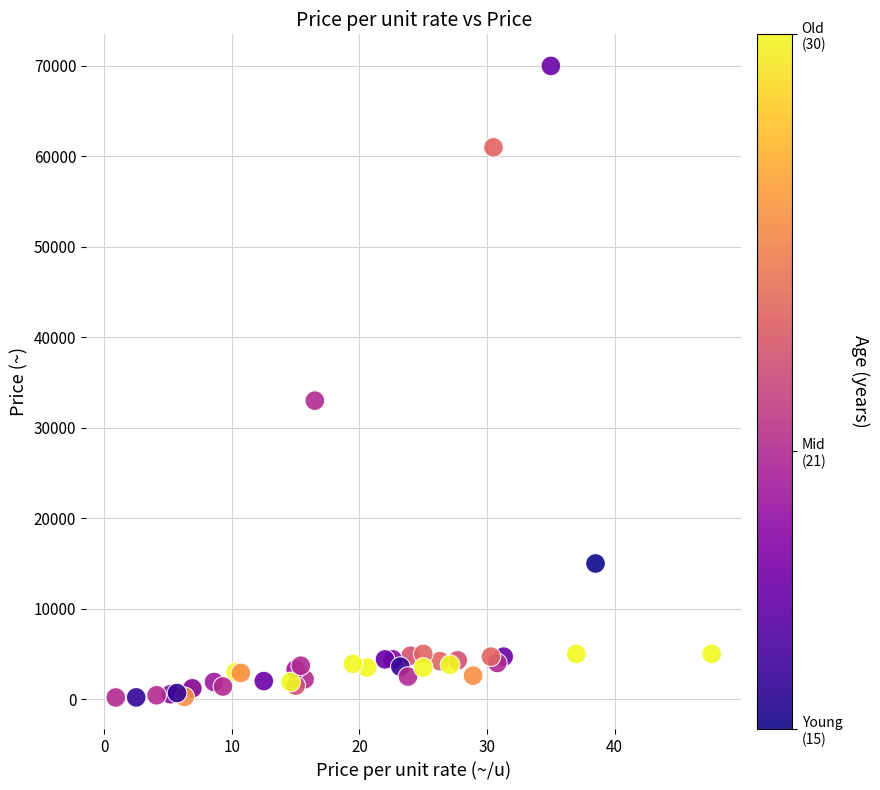

What Y value in the scatter plot is closest to 35095?

33000